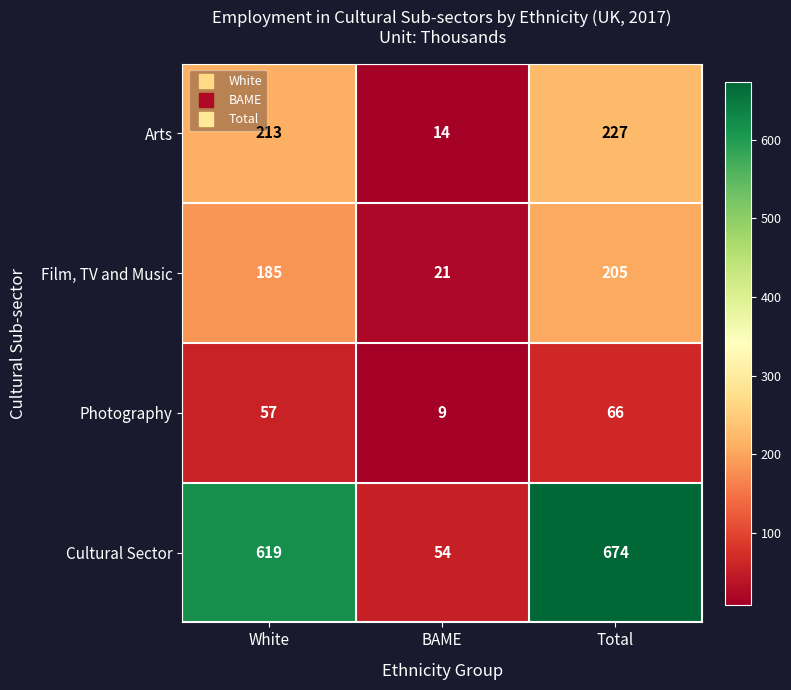

True or false: Photography has a value of 16 at White.

False